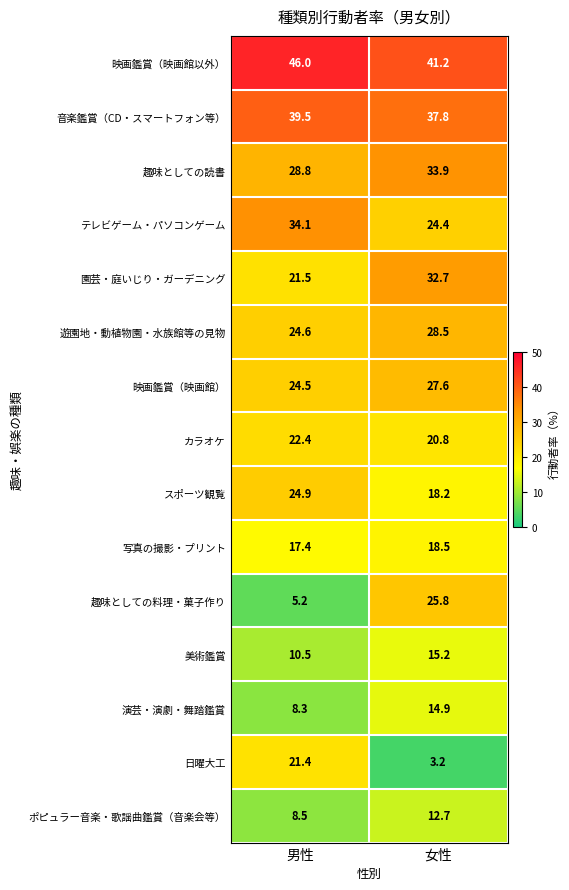

What value does the スポーツ観覧 series have at 男性?

24.9